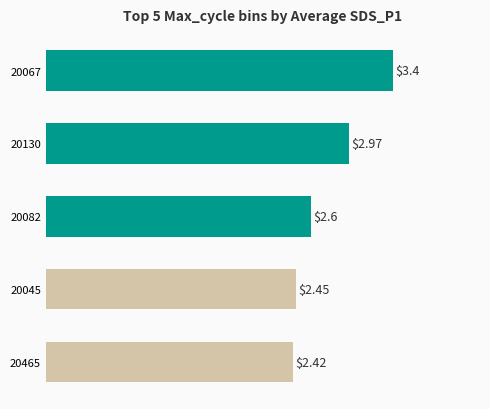

What is the average value?

2.8